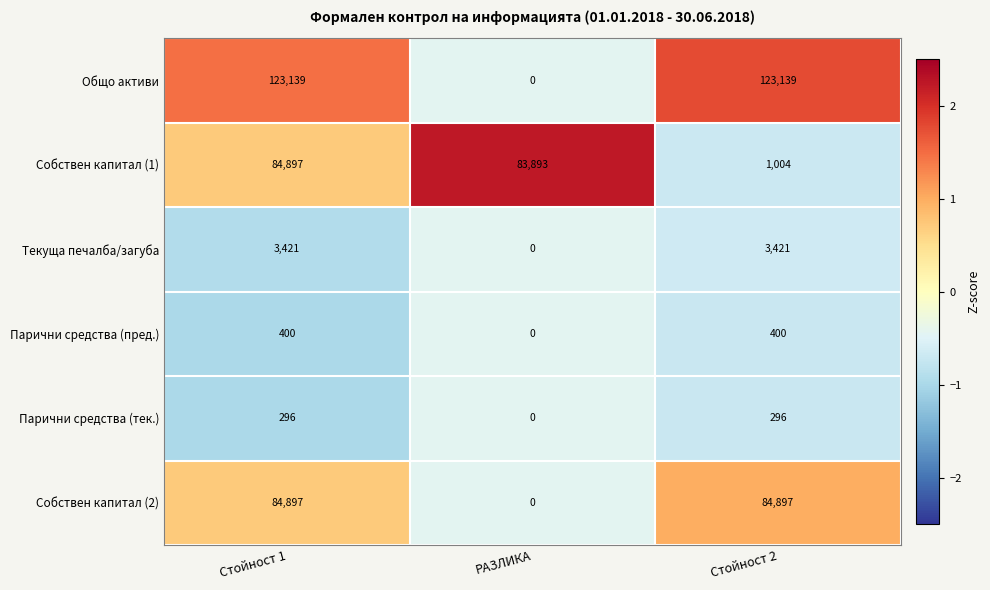

List the labels in order of Собствен капитал (1) value, smallest first.

Стойност 2, РАЗЛИКА, Стойност 1